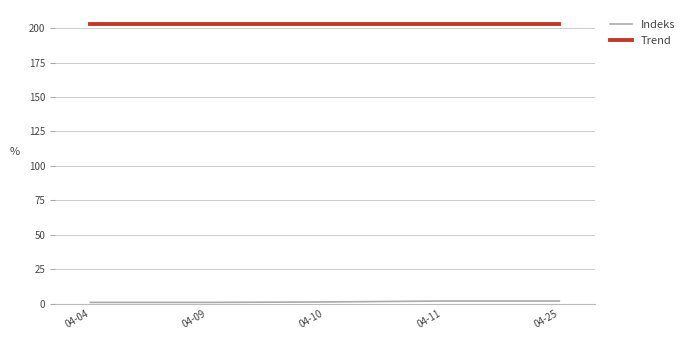

Is it true that Trend equals 354.1 at 04-11?

False